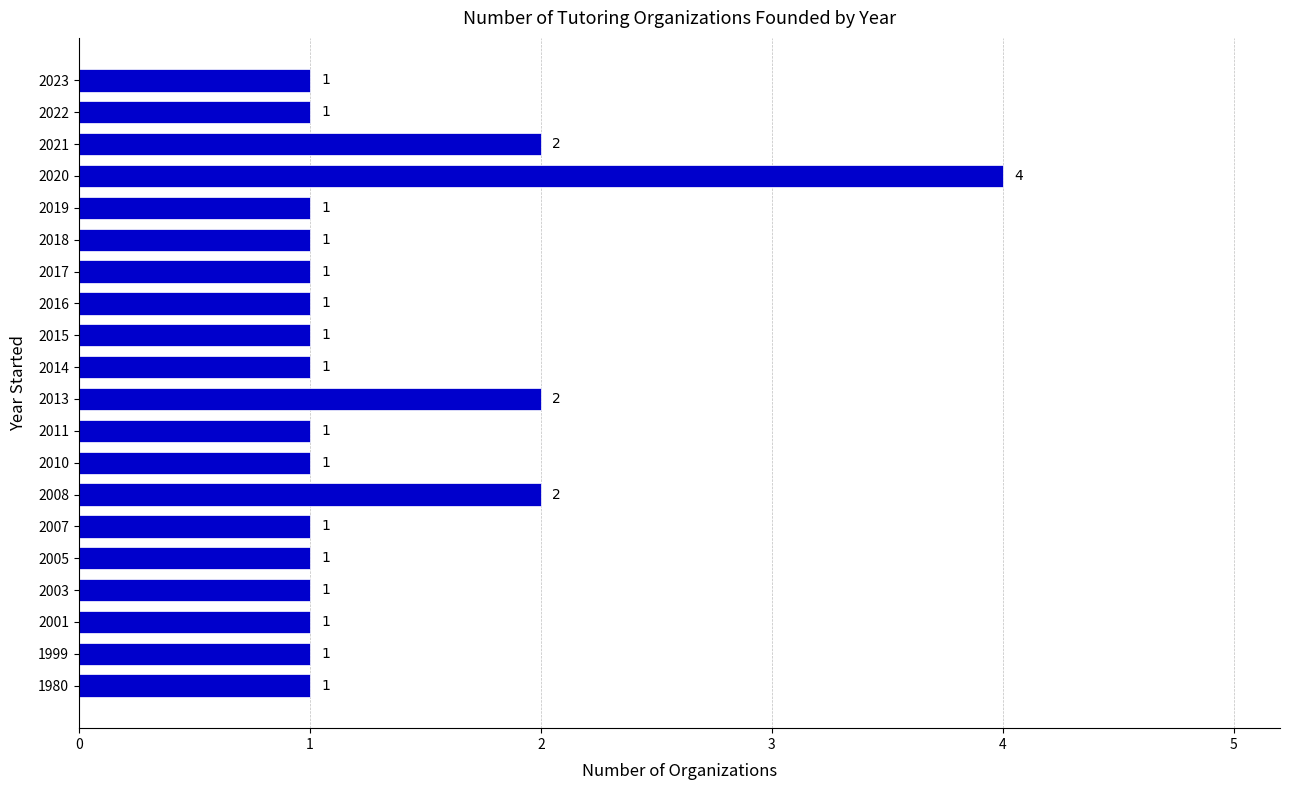

What is the difference between the maximum and minimum values?

3